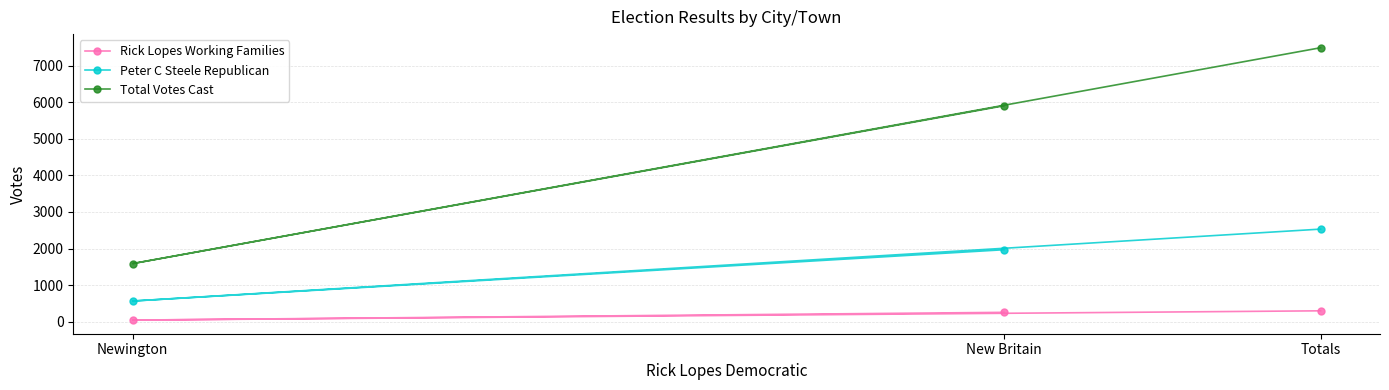

What is the sum of all Rick Lopes Working Families values?

592